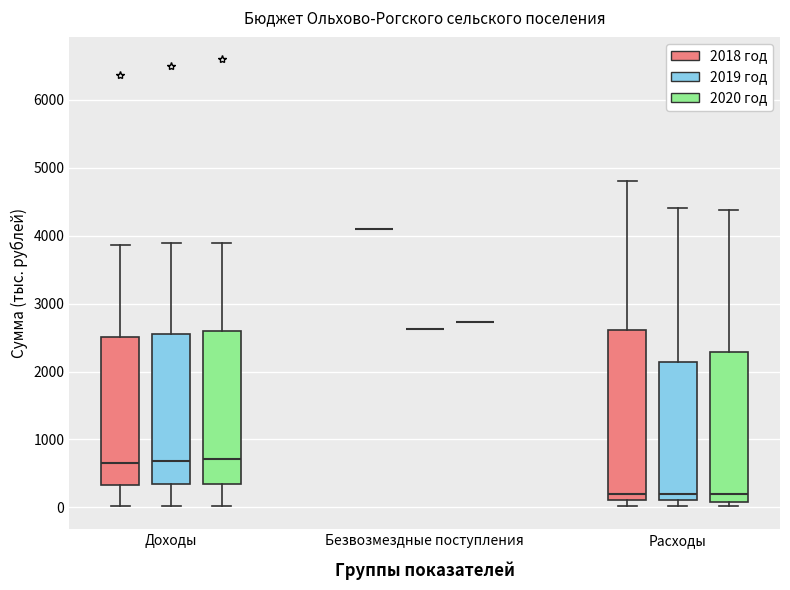

Reading left to right, read every box against the y-axis: the position of its median line, the range the box covers, and the ends of its whiskers. The values are not printed on the chart, so give them approximately, as read against the axis.

Доходы (2018 год): median 700, box 300 to 2500, whiskers 0 to 3900
Доходы (2019 год): median 700, box 300 to 2600, whiskers 0 to 3900
Доходы (2020 год): median 700, box 300 to 2600, whiskers 0 to 3900
Безвозмездные поступления (2018 год): box collapsed to a line at 4100, whiskers 4100 to 4100
Безвозмездные поступления (2019 год): box collapsed to a line at 2600, whiskers 2600 to 2600
Безвозмездные поступления (2020 год): box collapsed to a line at 2700, whiskers 2700 to 2700
Расходы (2018 год): median 200, box 100 to 2600, whiskers 0 to 4800
Расходы (2019 год): median 200, box 100 to 2100, whiskers 0 to 4400
Расходы (2020 год): median 200, box 100 to 2300, whiskers 0 to 4400